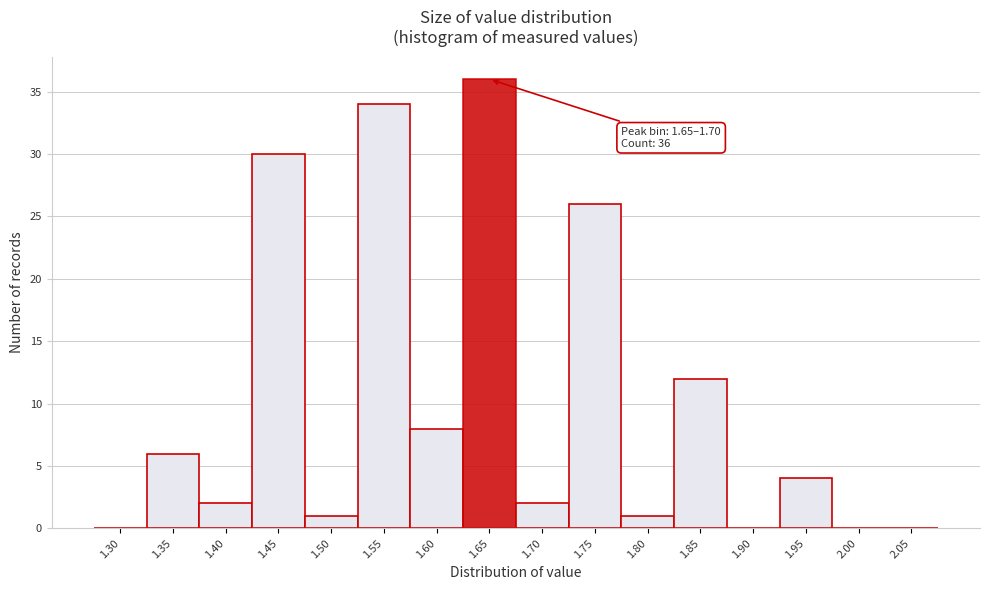

Reading right to left, extract all data points from this chart.

2.05=0	2.00=0	1.95=4	1.90=0	1.85=12	1.80=1	1.75=26	1.70=2	1.65=36	1.60=8	1.55=34	1.50=1	1.45=30	1.40=2	1.35=6	1.30=0